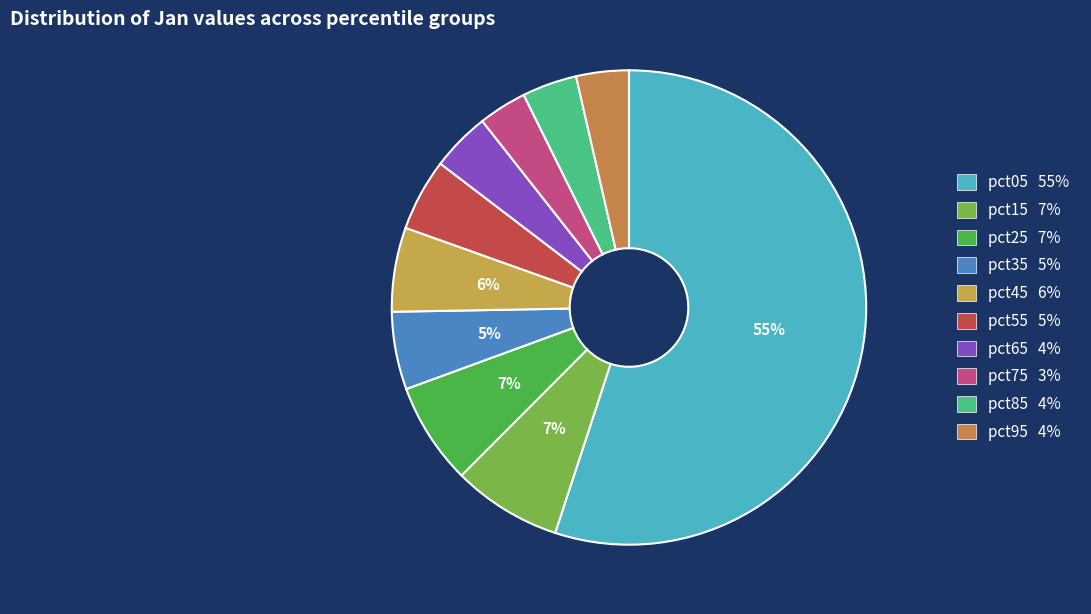

Combined, what portion of the pie is pct35 and pct75?

8.6%